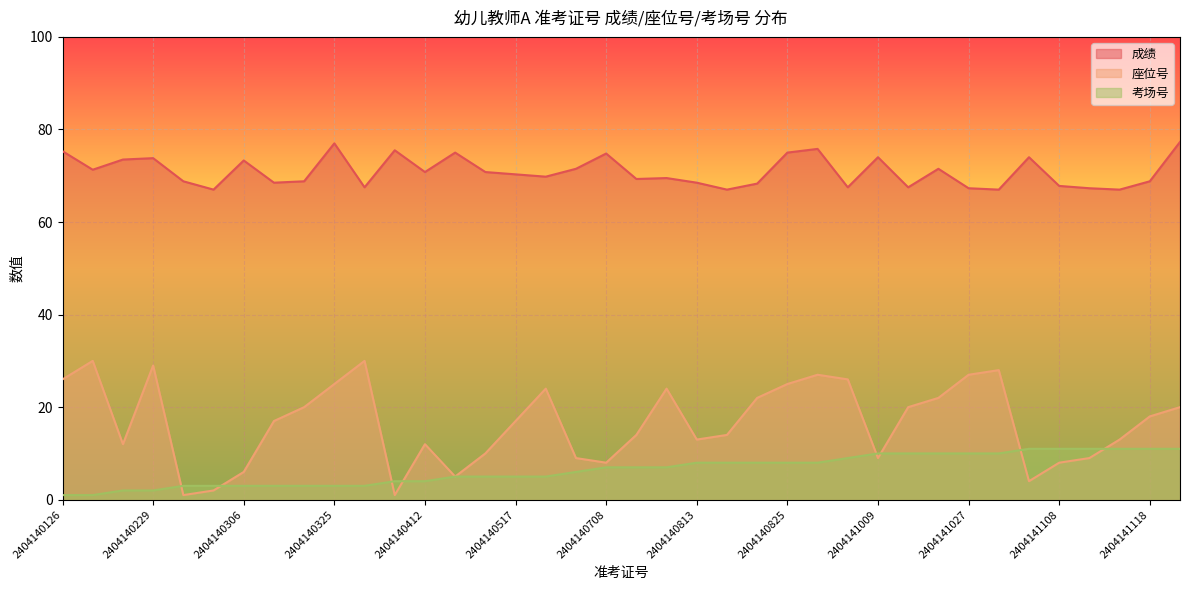

True or false: 成绩 and 考场号 intersect in this chart.

False